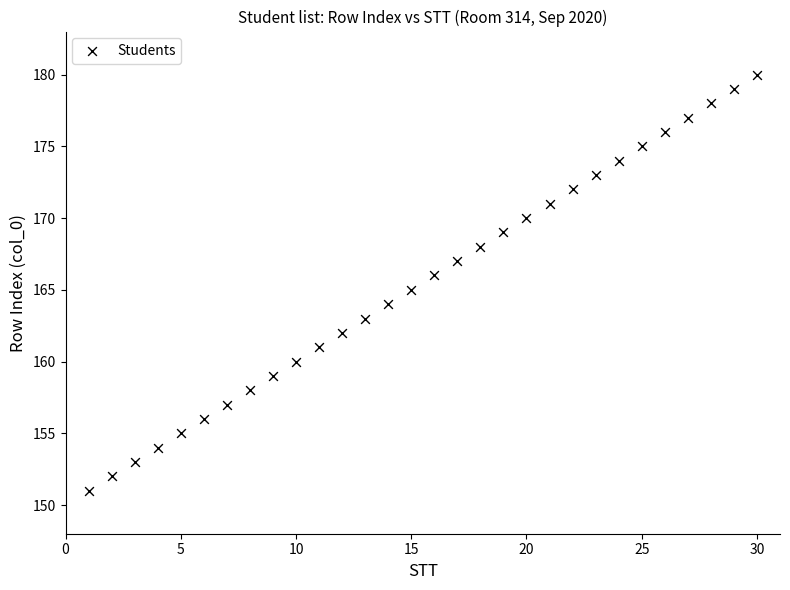

What is the range of X values (max minus min)?

29